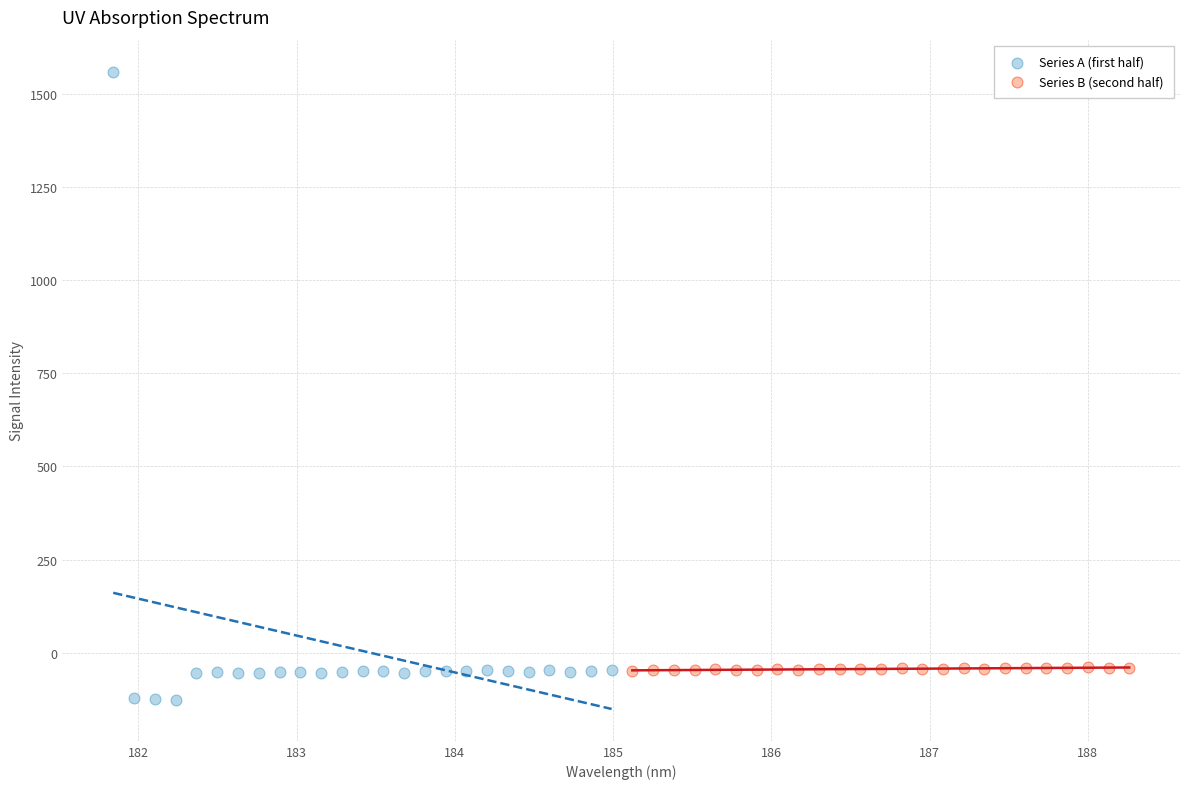

Which series reaches the minimum Y coordinate?

Series A (first half)